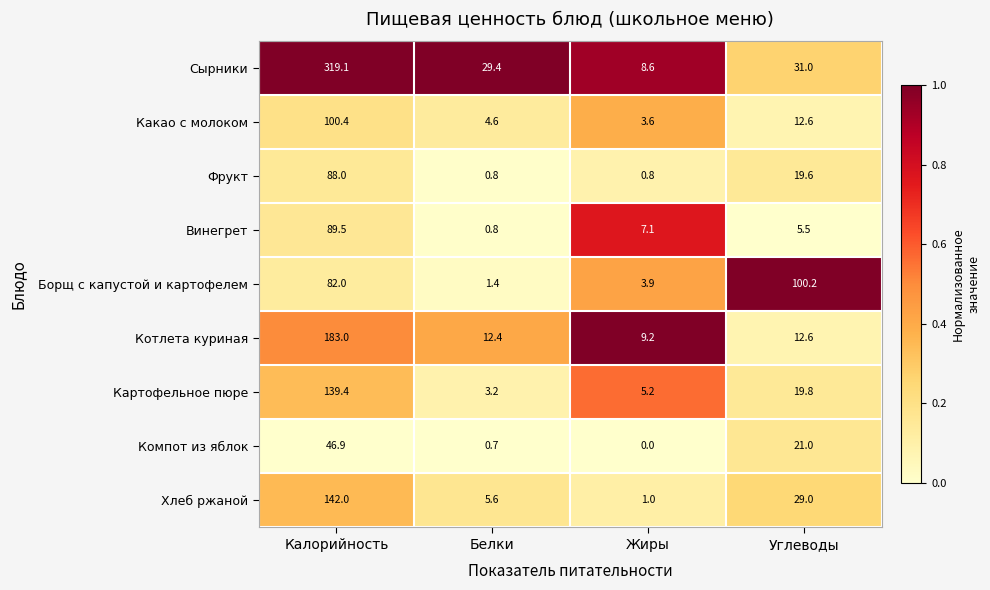

What is the maximum value shown in the chart?

319.1